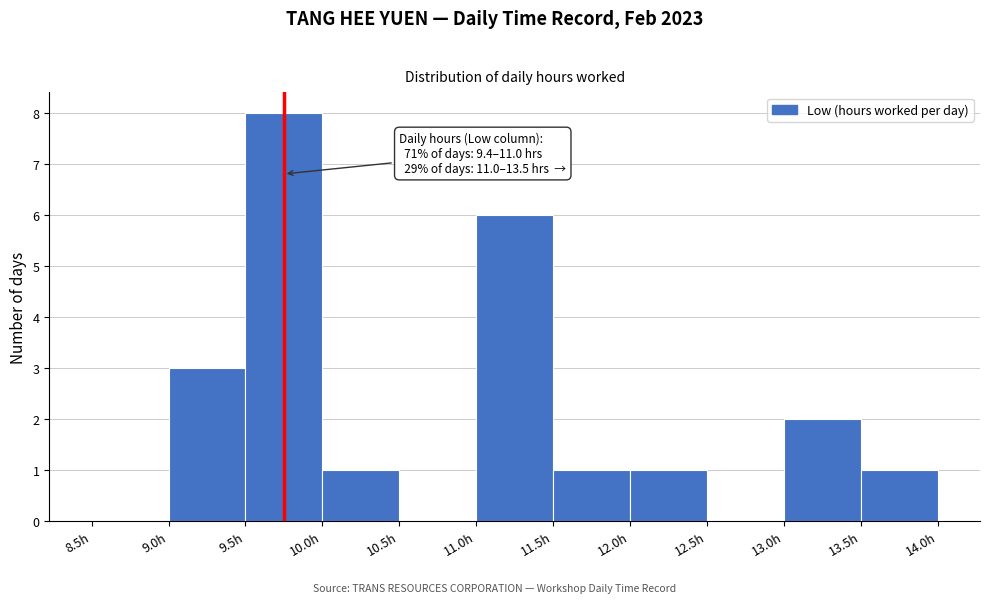

Over which range of the x-axis is the bar tallest?

9.5 to 10.0